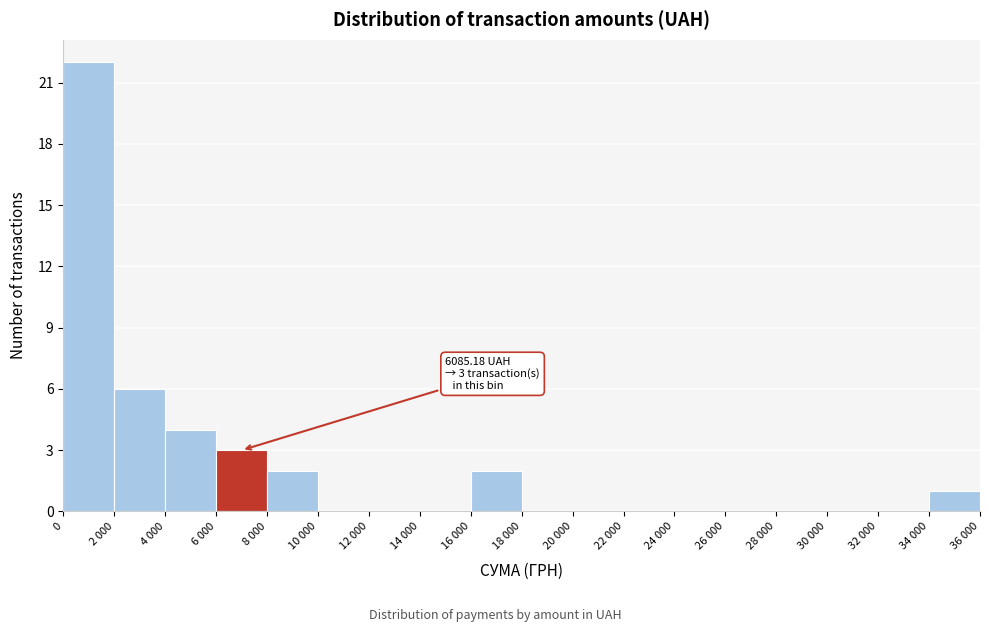

Reading left to right, list all the values displayed in this chart.

0=22	2 000=6	4 000=4	6 000=3	8 000=2	10 000=0	12 000=0	14 000=0	16 000=2	18 000=0	20 000=0	22 000=0	24 000=0	26 000=0	28 000=0	30 000=0	32 000=0	34 000=1